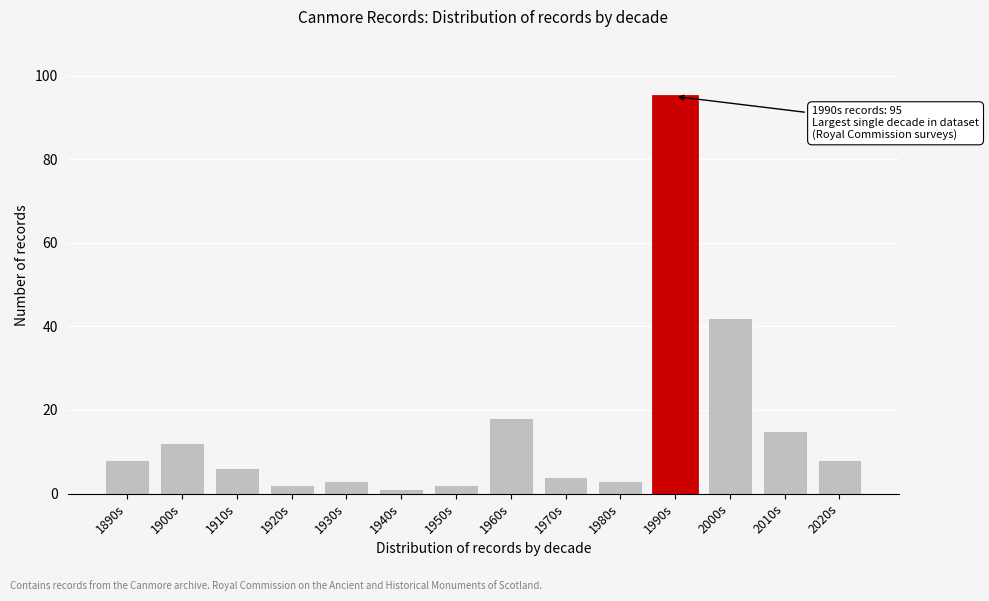

Reading left to right, extract all data points from this chart.

1890s=8	1900s=12	1910s=6	1920s=2	1930s=3	1940s=1	1950s=2	1960s=18	1970s=4	1980s=3	1990s=95	2000s=42	2010s=15	2020s=8